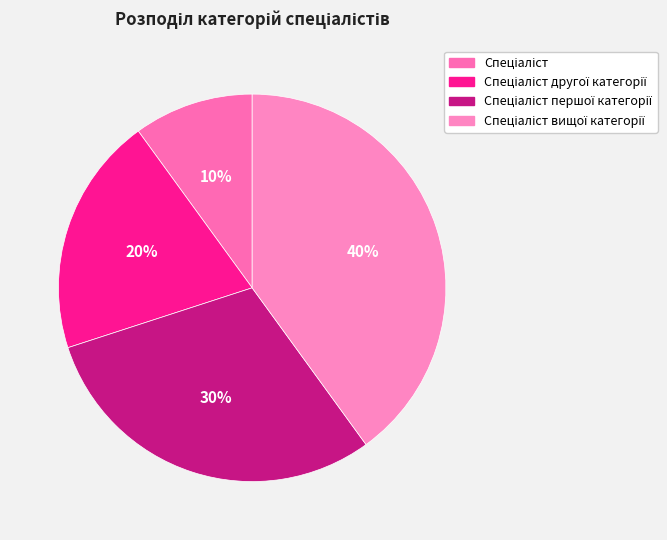

Which slice is the largest?

Спеціаліст вищої категорії